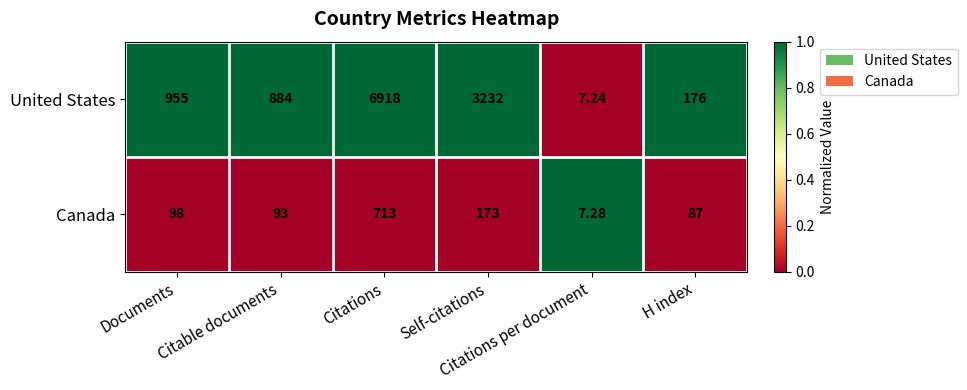

Rank the series at Documents from lowest to highest value.

Canada, United States